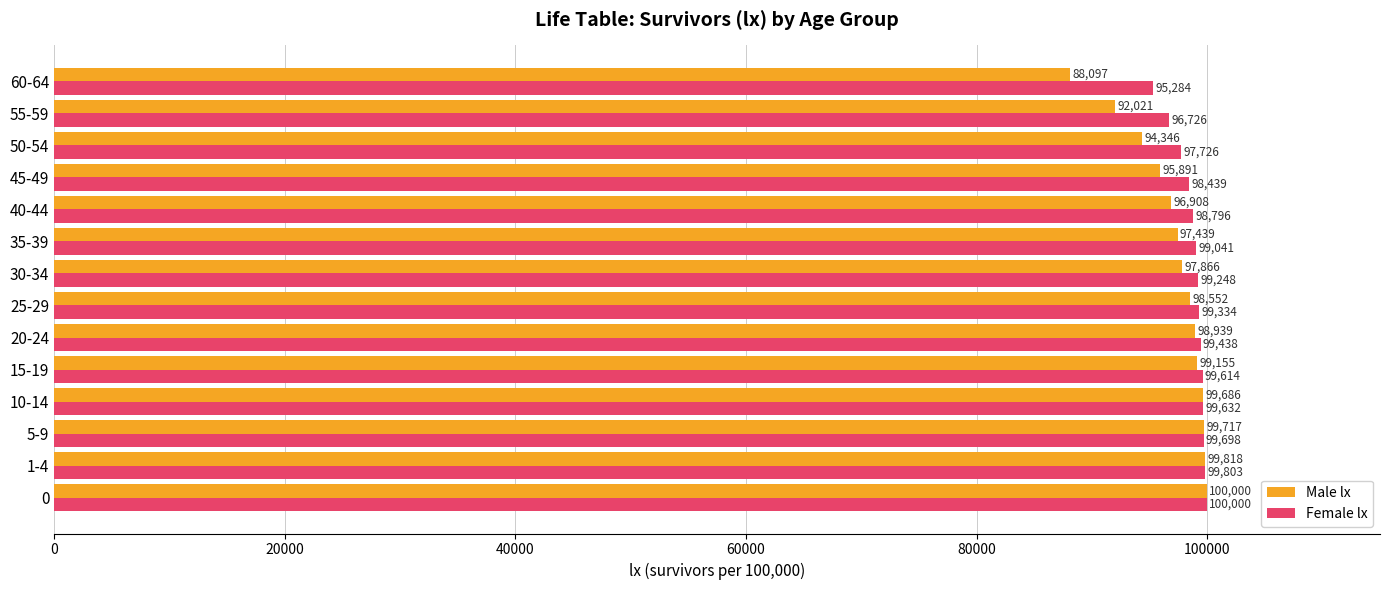

The value of Female lx at 55-59 is 96726. True or false?

True